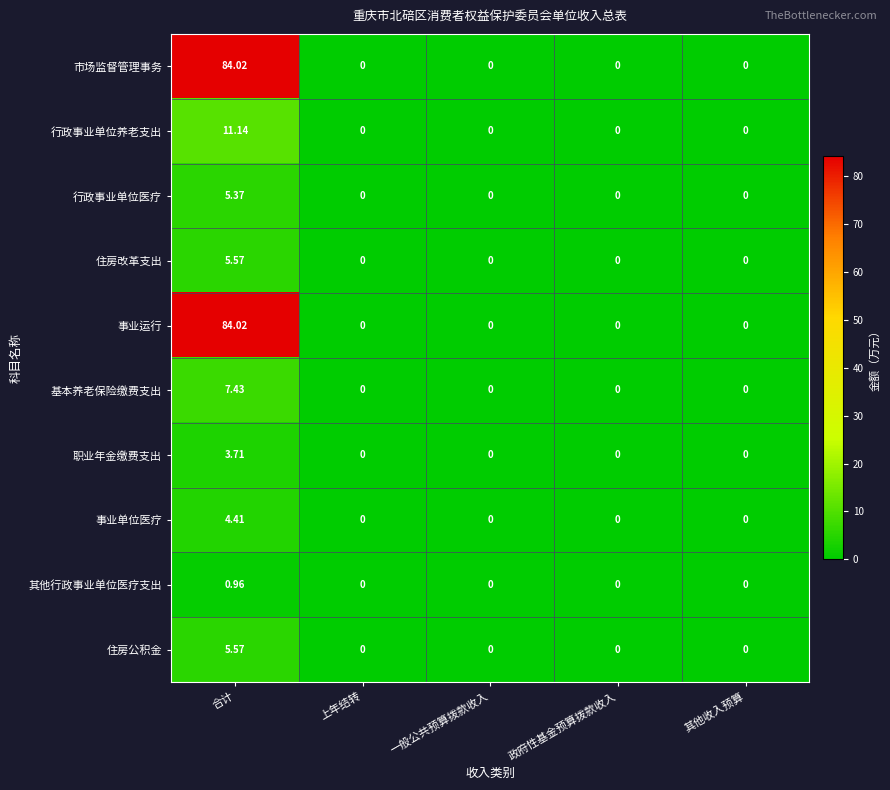

Is the value of 行政事业单位医疗 at 一般公共预算拨款收入 greater than the value of 职业年金缴费支出 at 合计?

No